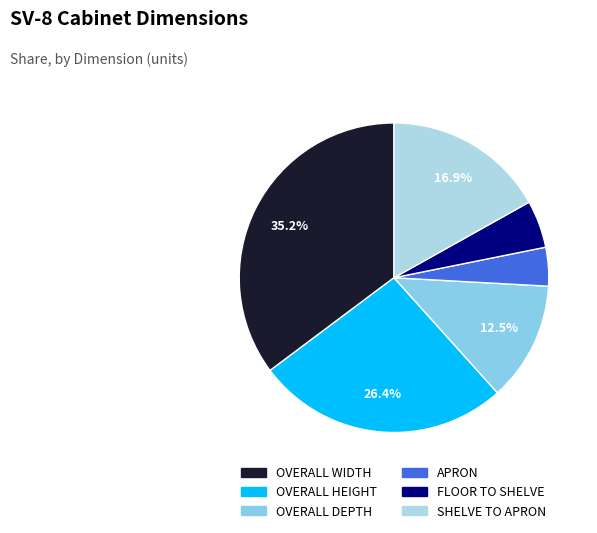

Approximately how many times larger is the value at APRON compared to OVERALL DEPTH?

0.3